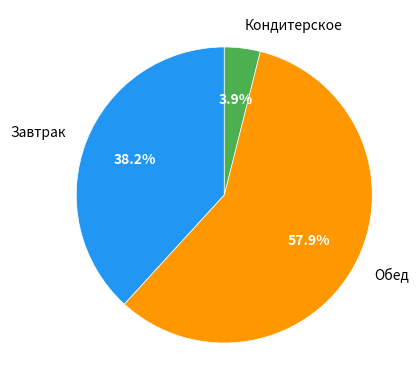

Is there any slice that represents more than half of the pie?

Yes